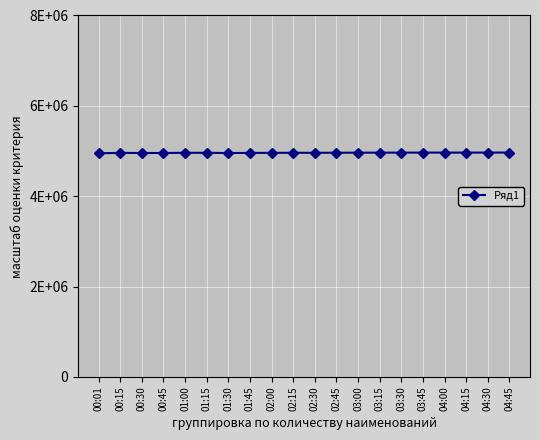

Is this an area chart (filled region under the line)?

No